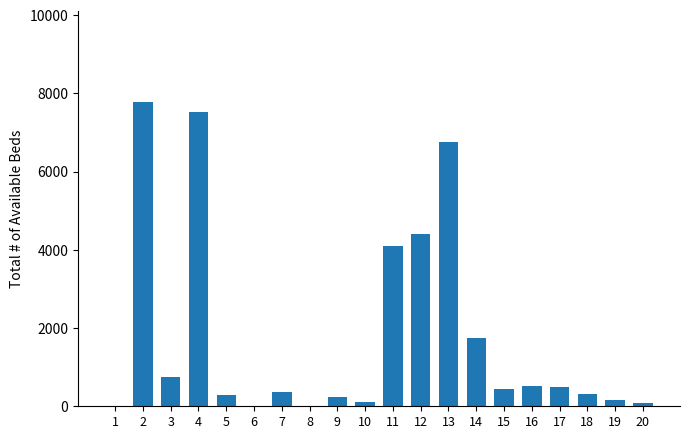

What is the greatest value displayed?

7778